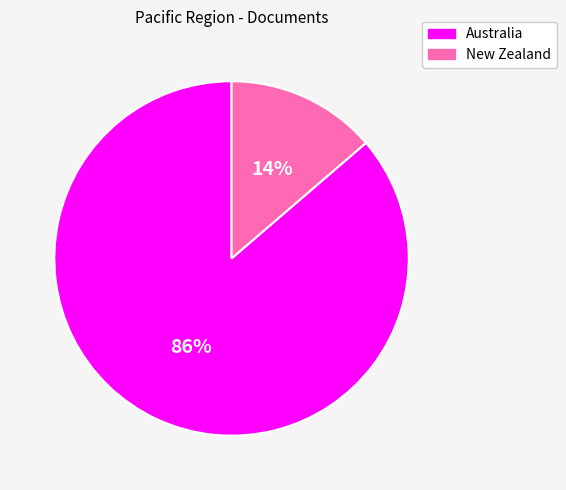

What is the largest slice in the pie chart?

Australia